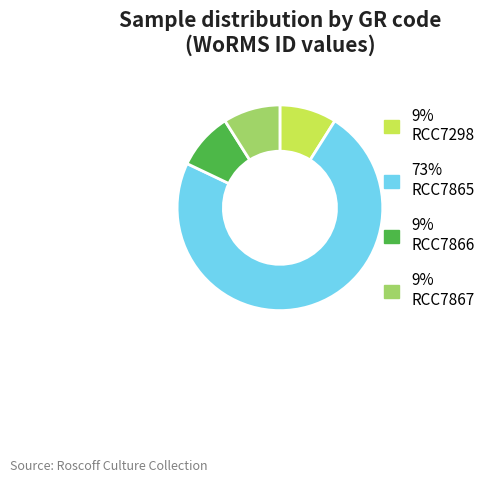

Do 9% RCC7866 and 9% RCC7298 together represent more than half of the pie?

No